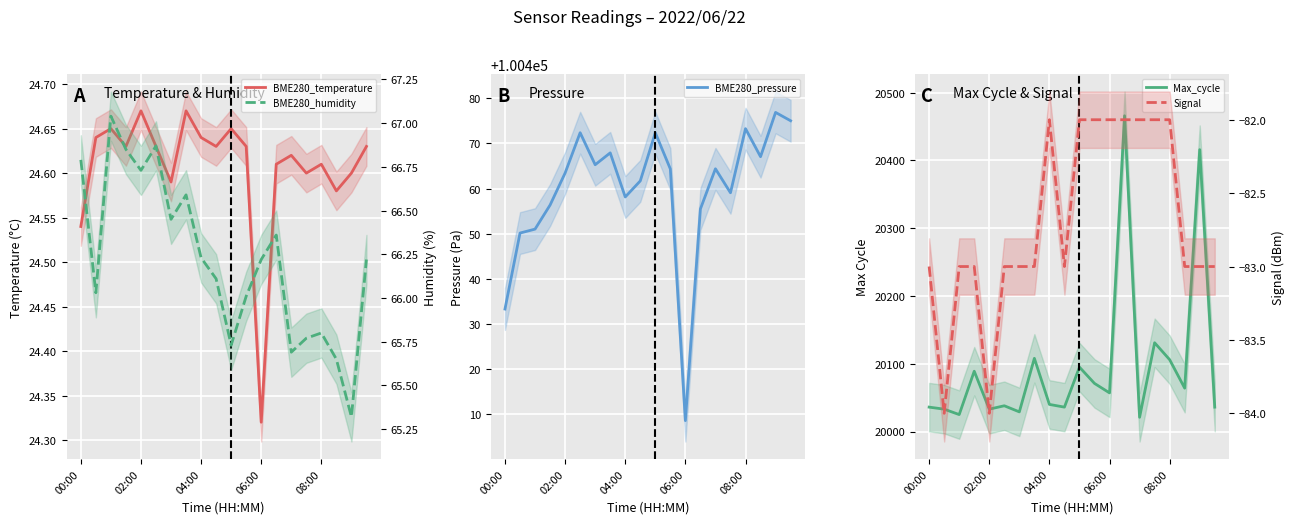

Which series has the largest range (max minus min)?

Max_cycle